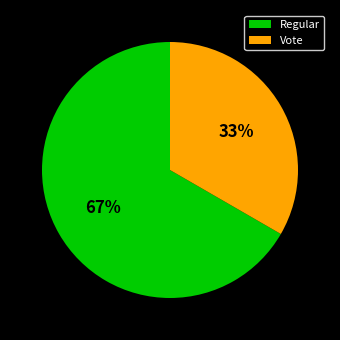

Does Vote account for over 50% of the chart?

No